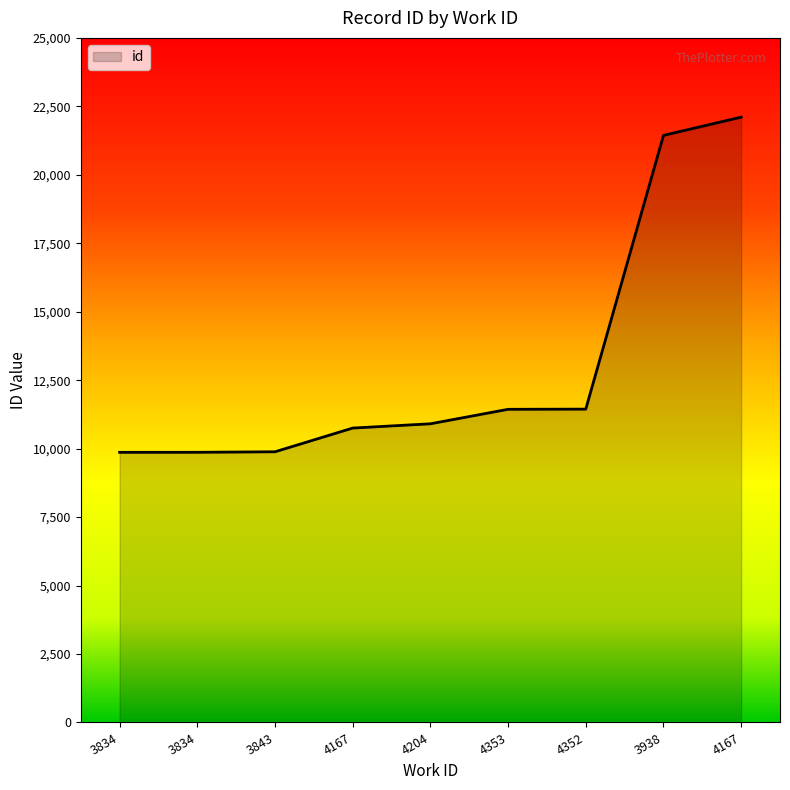

Reading left to right, extract all data points from this chart.

3834=9865	3834=9866	3843=9885	4167=10751	4204=10907	4353=11436	4352=11443	3938=21439	4167=22106